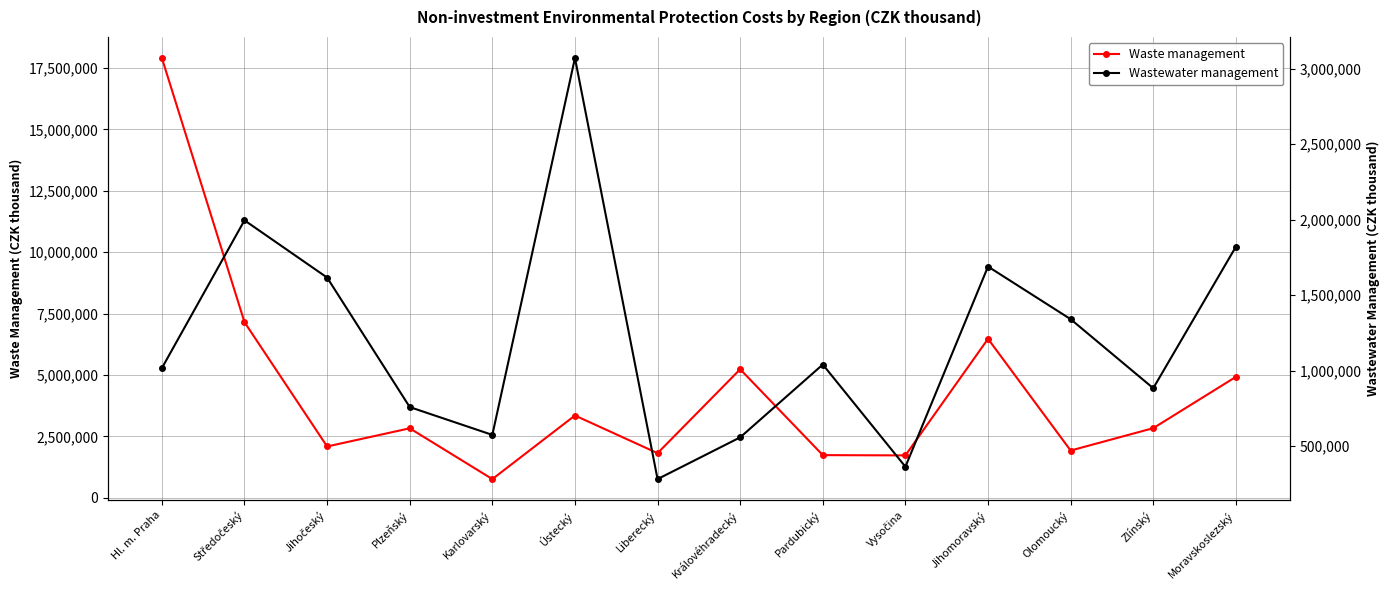

Rank the categories by Waste management value from lowest to highest.

Karlovarský, Vysočina, Pardubický, Liberecký, Olomoucký, Jihočeský, Plzeňský, Zlínský, Ústecký, Moravskoslezský, Královéhradecký, Jihomoravský, Středočeský, Hl. m. Praha